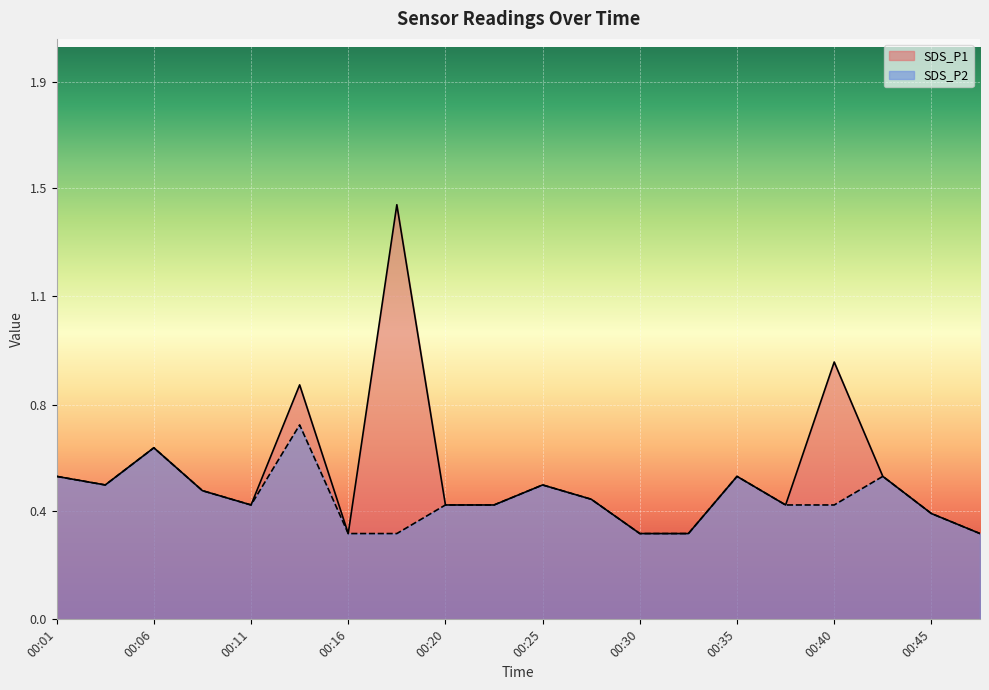

What is the value of the SDS_P1 point at the 5th from the left?

0.4